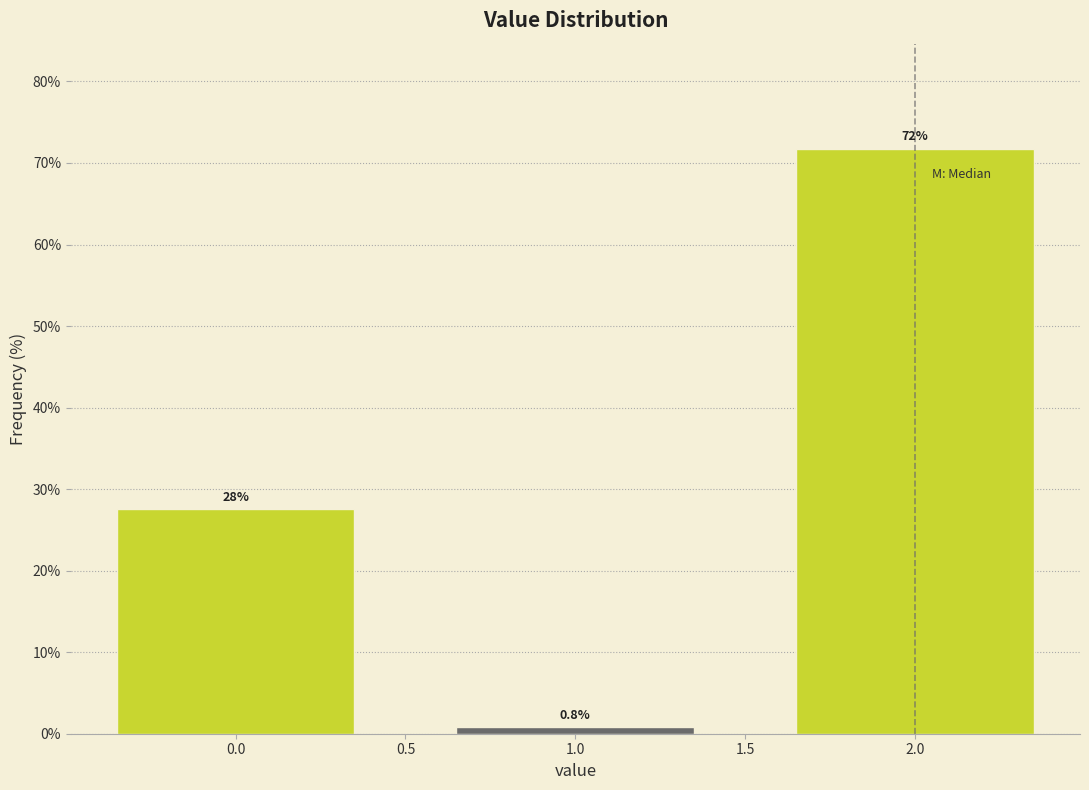

Reading right to left, transcribe all the data shown in this chart.

71.7	0.8	27.5